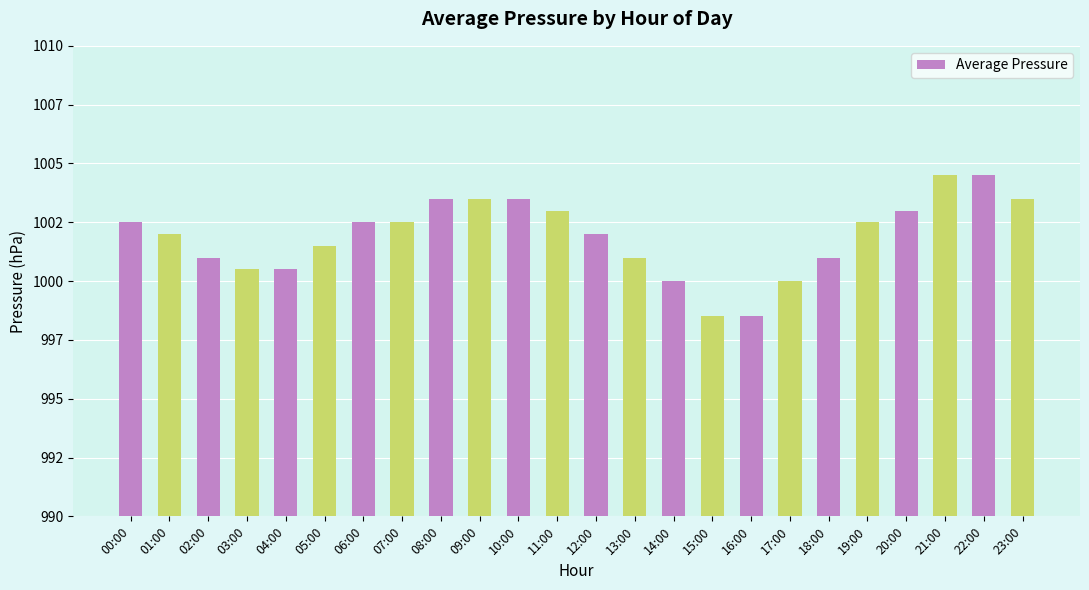

Reading left to right, list all the values displayed in this chart.

1002.5	1002.0	1001.0	1000.5	1000.5	1001.5	1002.5	1002.5	1003.5	1003.5	1003.5	1003.0	1002.0	1001.0	1000.0	998.5	998.5	1000.0	1001.0	1002.5	1003.0	1004.5	1004.5	1003.5